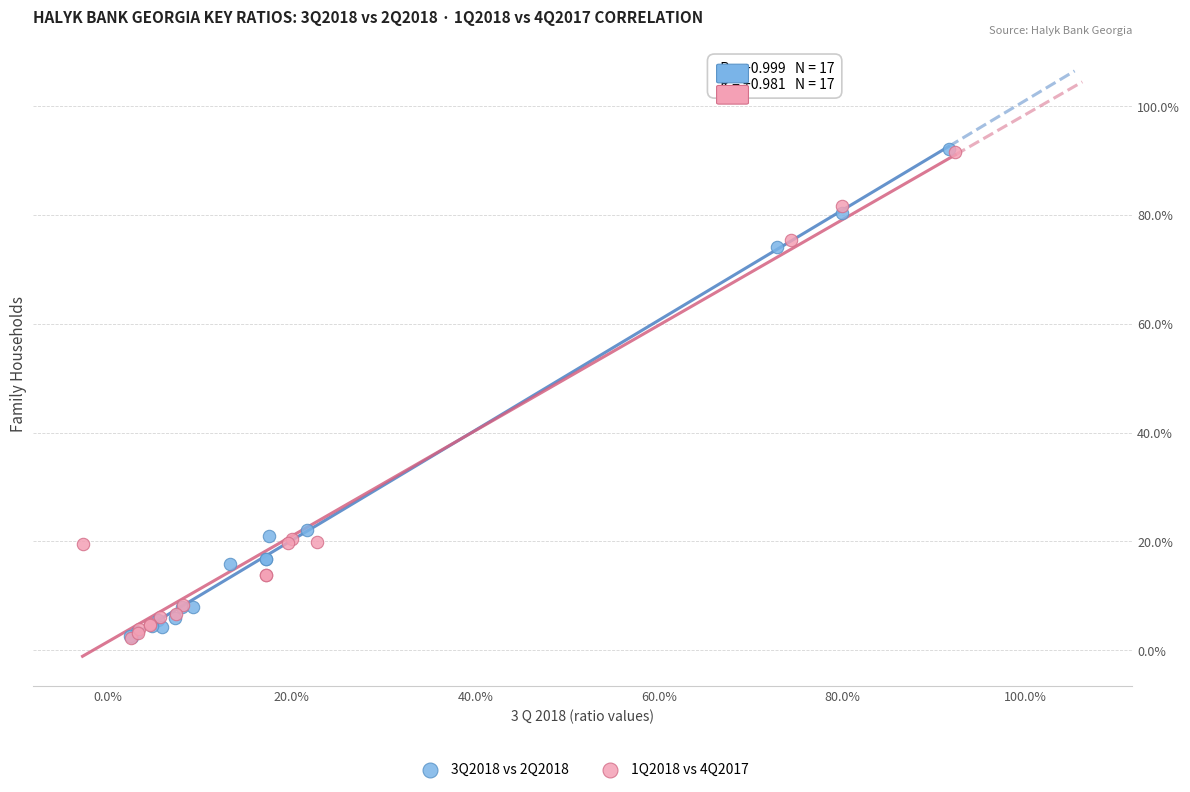

What are all the series names shown in the legend?

3Q2018 vs 2Q2018, 1Q2018 vs 4Q2017